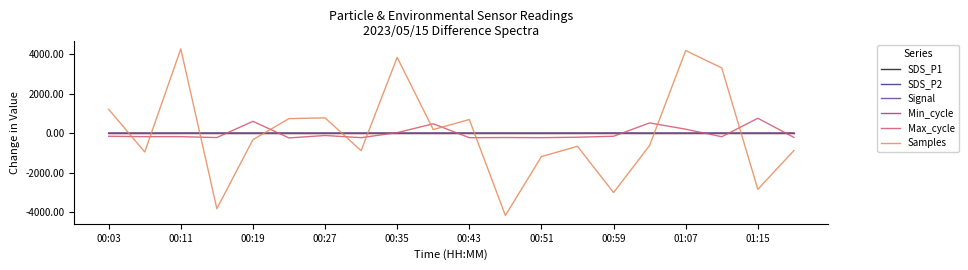

Which series ends up on top after the final intersection of Samples and Min_cycle?

Min_cycle